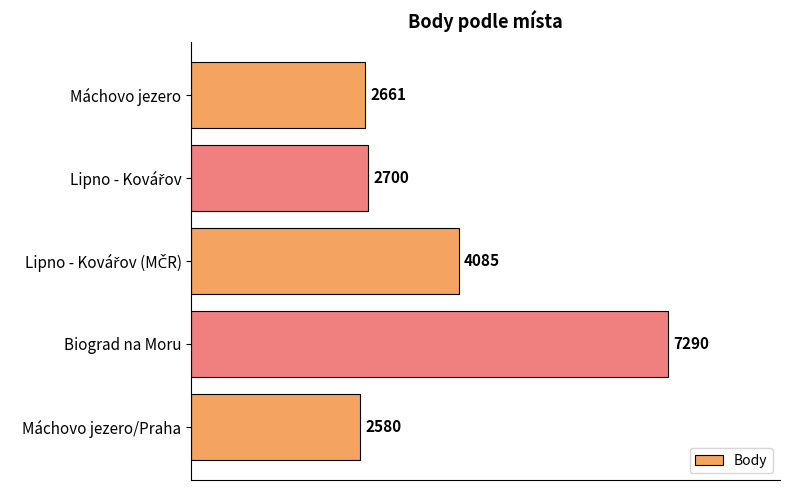

How many values are below 2700?

2